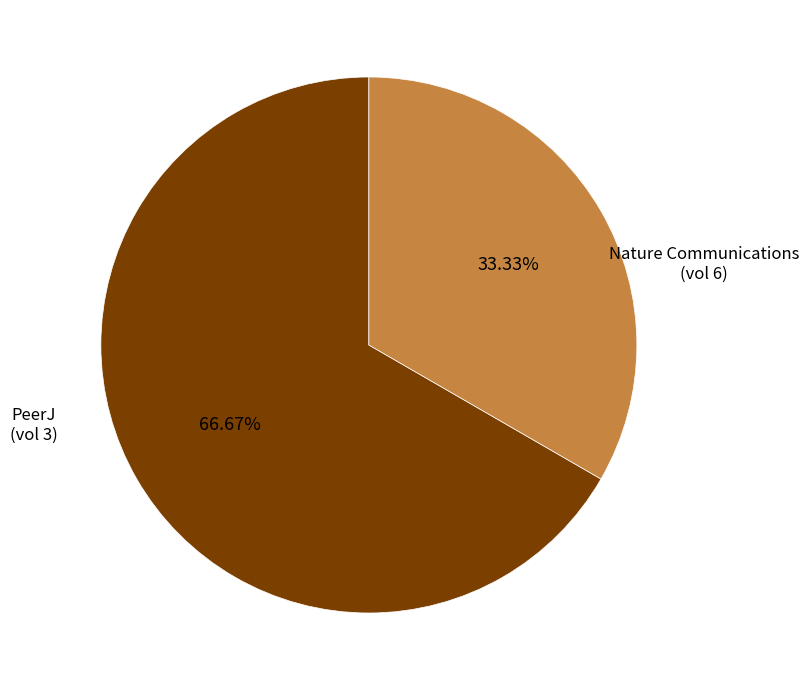

What percentage do PeerJ and Nature Communications together represent?

100.0%